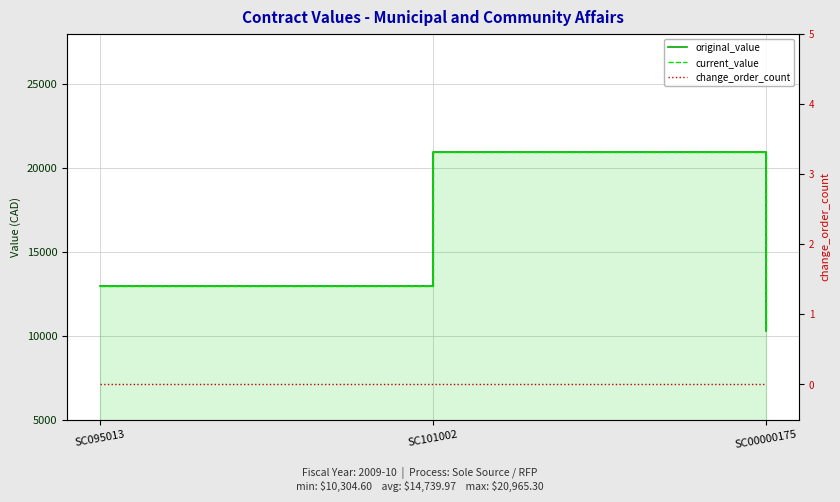

Which has a higher value, SC095013 or SC101002?

SC101002